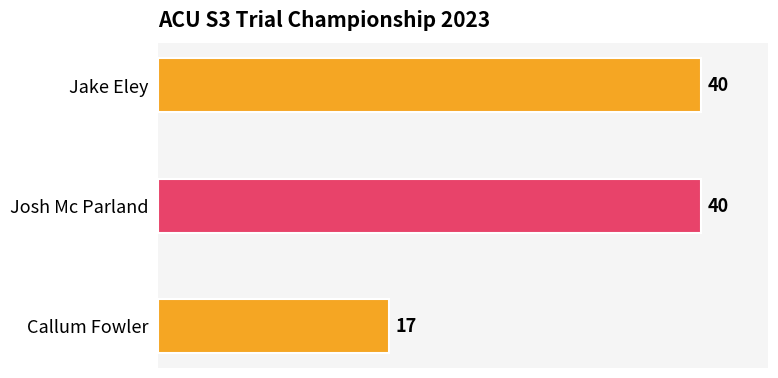

Does the chart contain stacked bars?

No